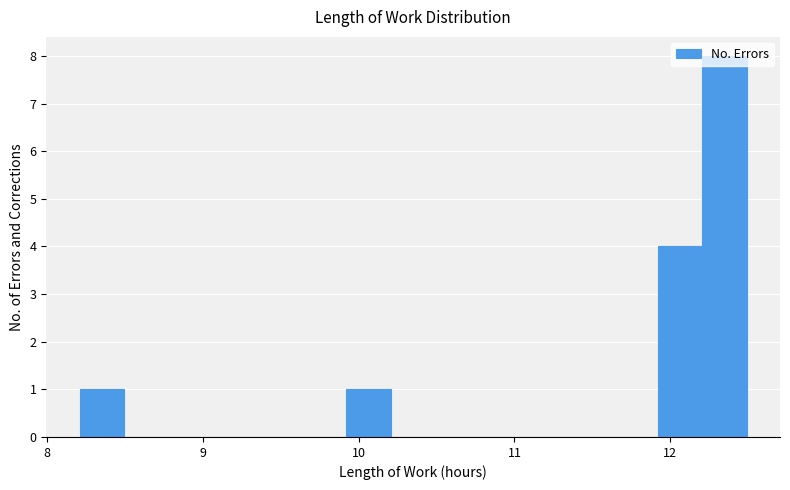

Read against the x-axis, roughly where is the centre of the tallest bar?

12.3